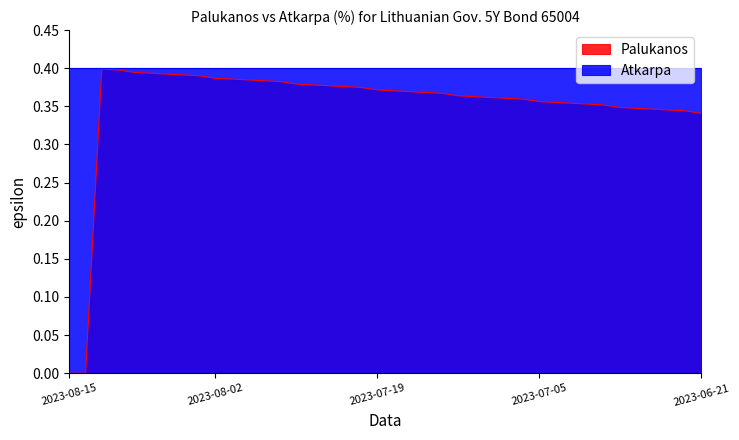

What is the sum of all values?

14.1